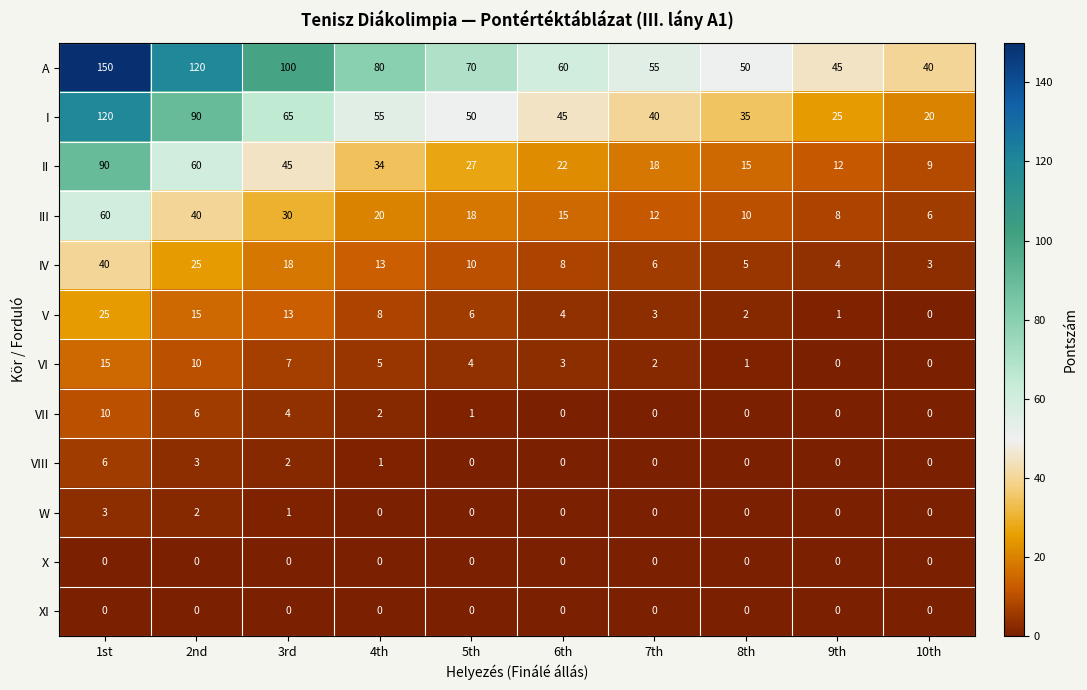

Which series has the widest spread of values?

A